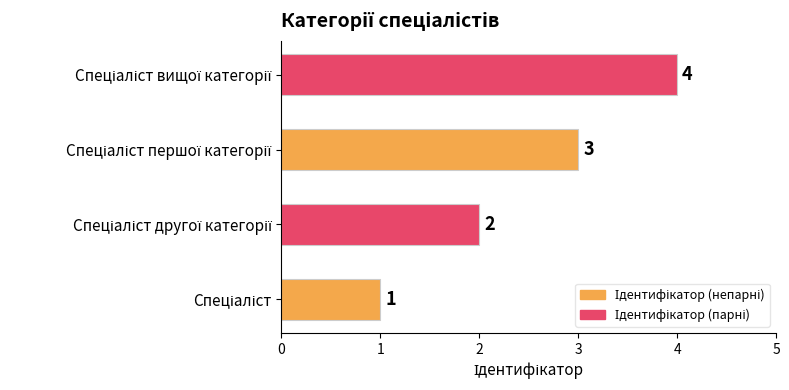

Count the values in the range 2 to 4.

3